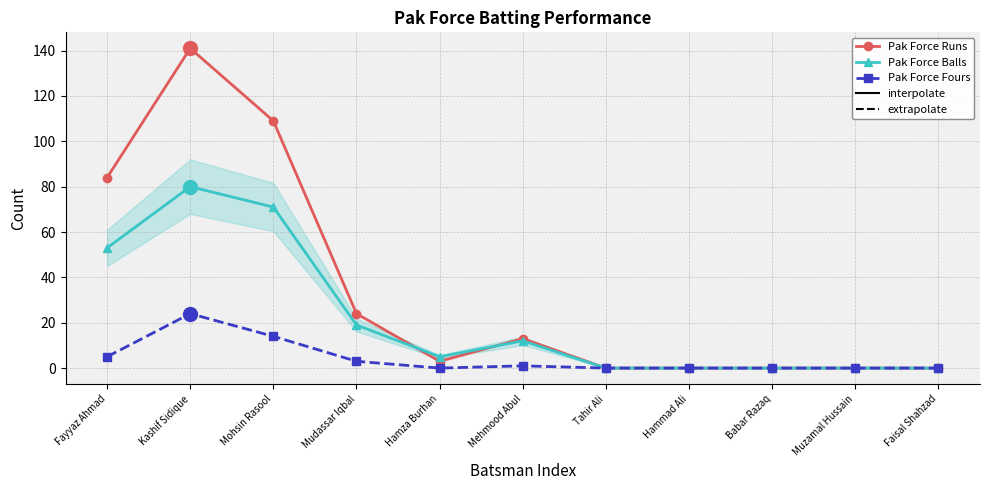

List the series in order of their overall mean, lowest first.

Pak Force Fours, Pak Force Balls, Pak Force Runs